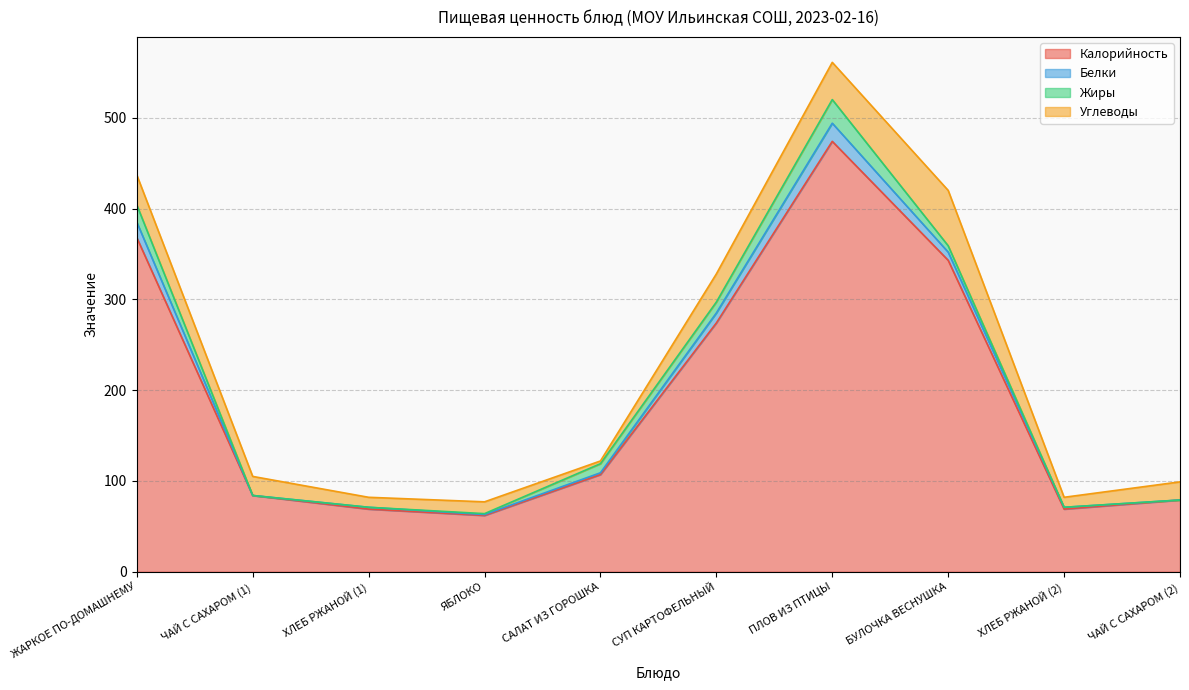

What is the label of the 9th point from the left?

ХЛЕБ РЖАНОЙ (2)